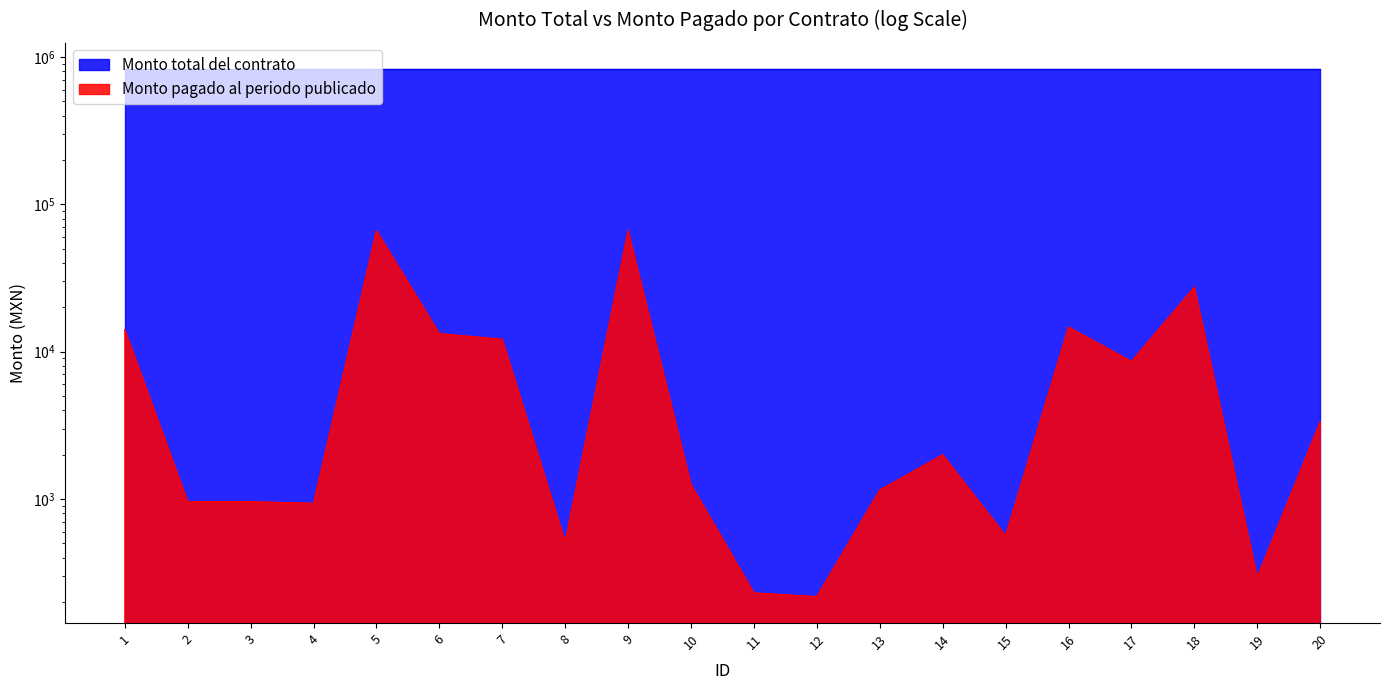

True or false: the data shows 304.8 at 12.

False